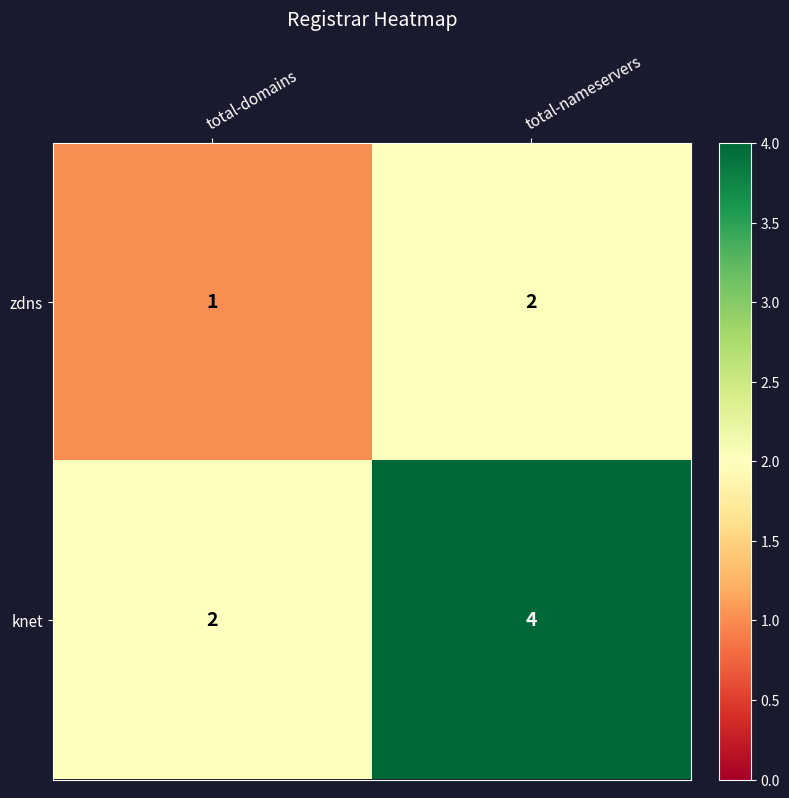

What is the spread (max minus min) of values at total-domains?

1